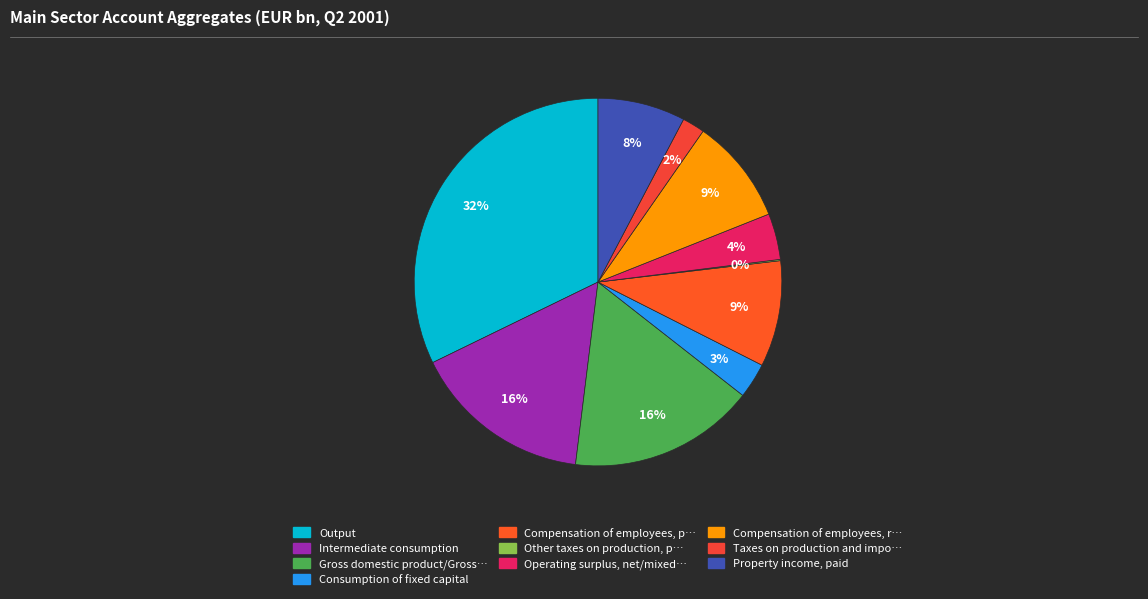

Is there a majority slice in this chart?

No